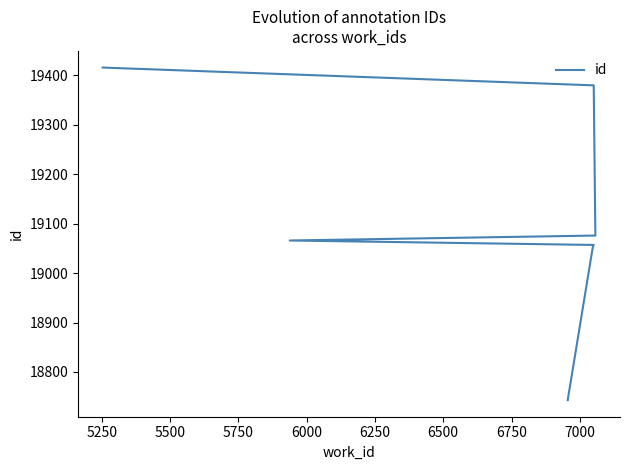

How many lines are shown in the chart?

1